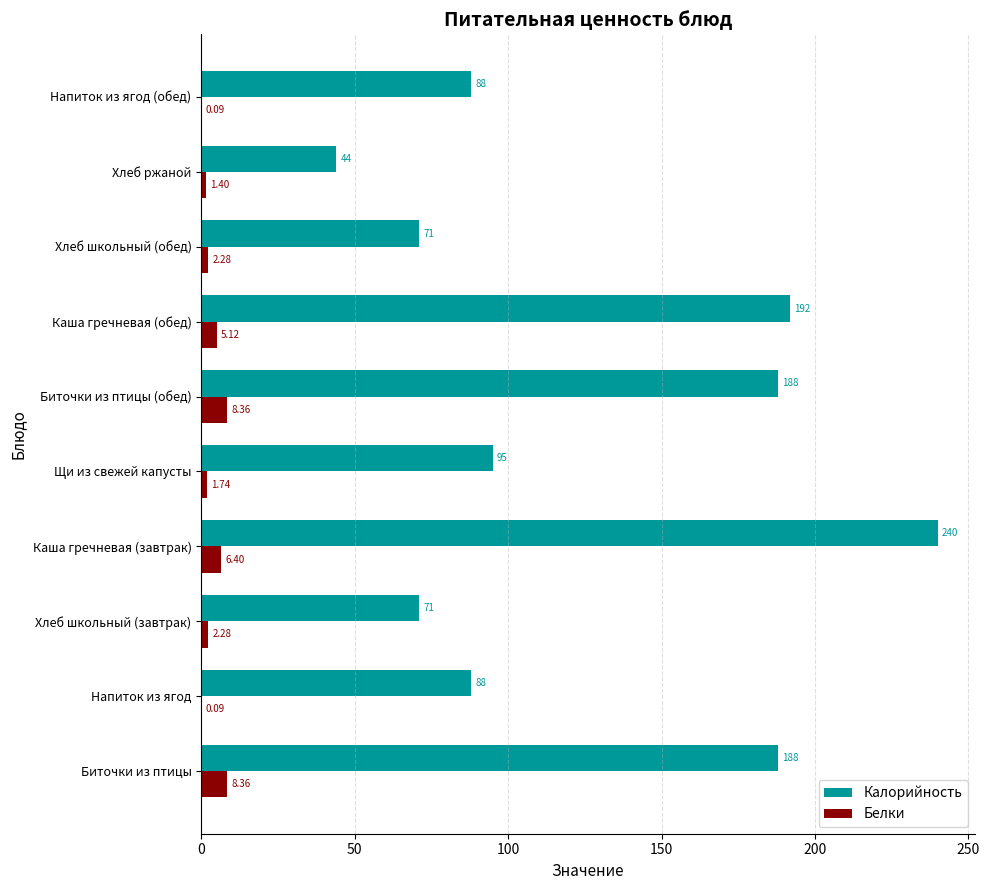

Between Хлеб школьный (завтрак) and Напиток из ягод (обед), which series saw the biggest shift?

Калорийность